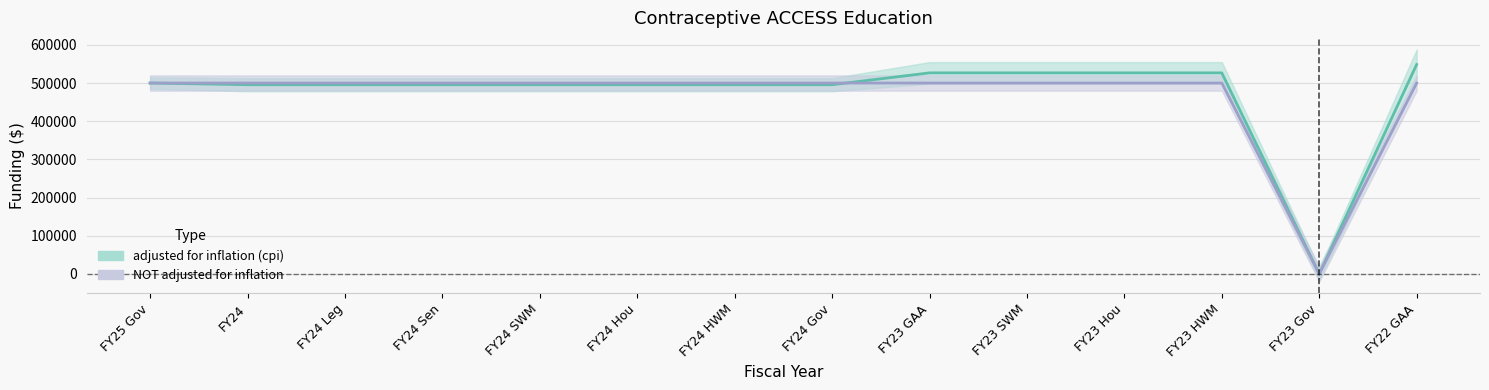

Which series has the largest total across all categories?

adjusted for inflation (cpi)